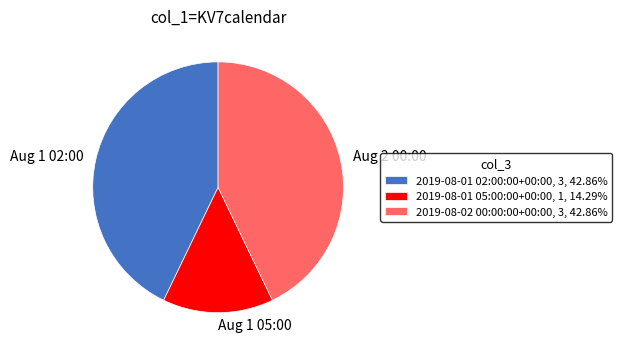

Do 2019-08-01 05:00:00+00:00, 1, 14.29% and 2019-08-01 02:00:00+00:00, 3, 42.86% together represent more than half of the pie?

Yes